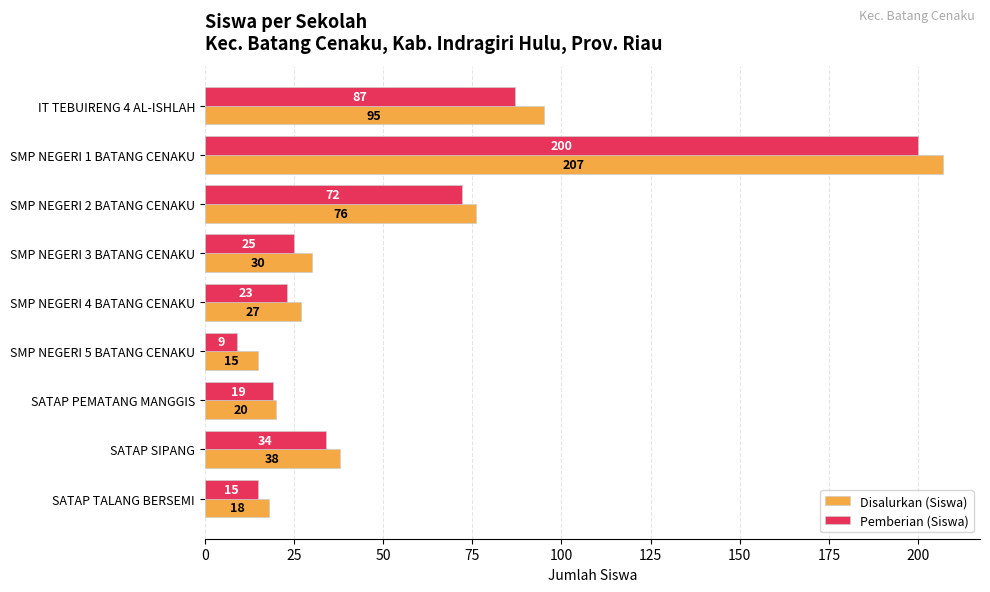

At which category does the chart reach its minimum across all series?

SMP NEGERI 5 BATANG CENAKU